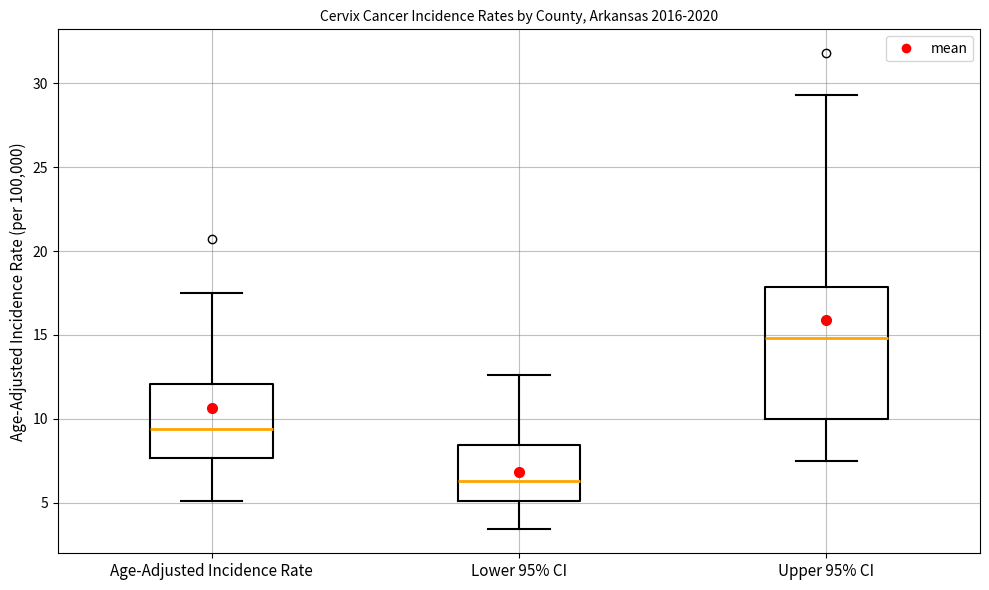

Where is the upper edge of the box for Lower 95% CI on the y-axis? The values are not printed on the chart, so give them approximately, as read against the axis.

8.5